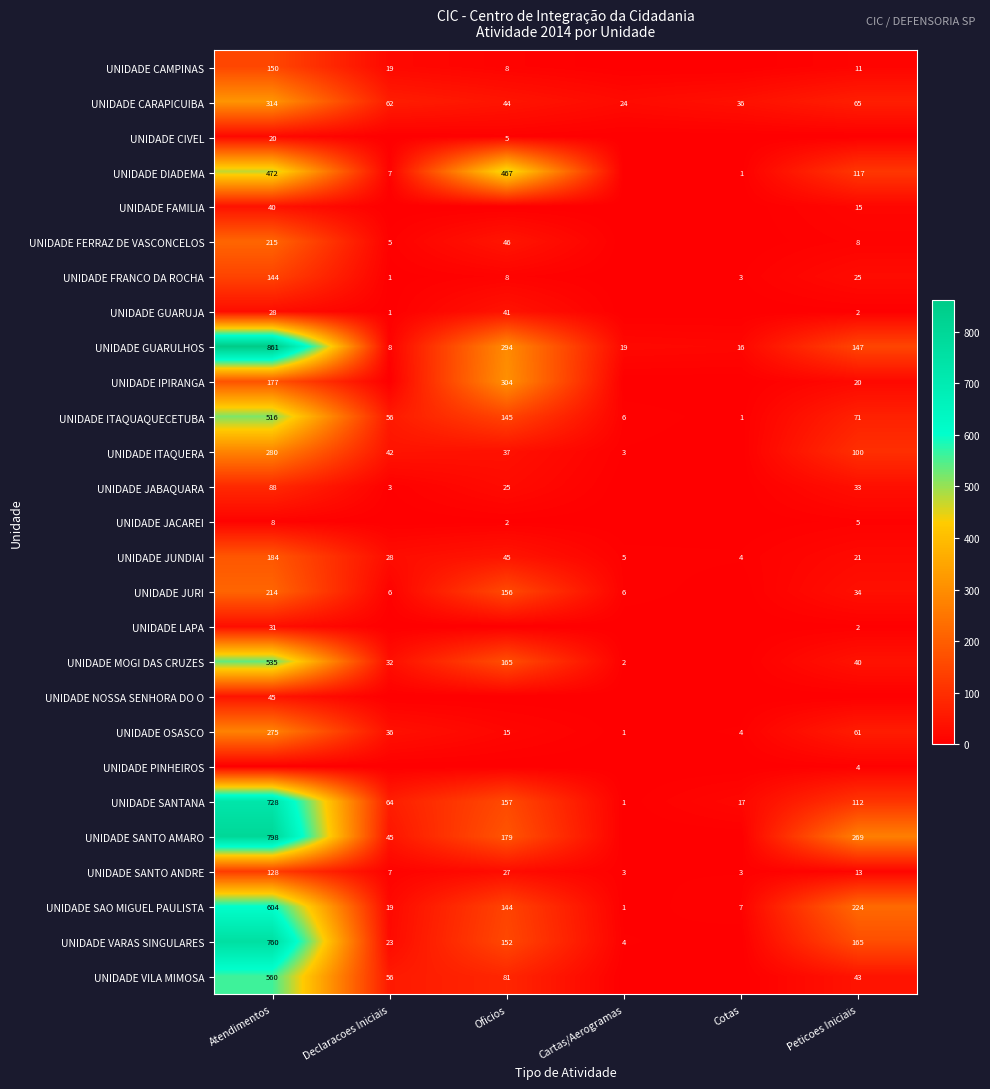

At which category does the chart reach its peak across all series?

Atendimentos